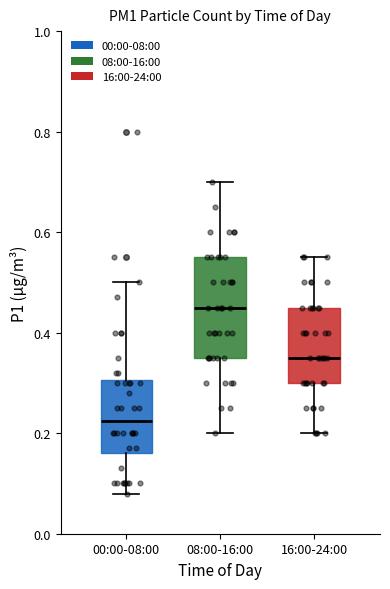

Which box's median line is the highest?

08:00-16:00